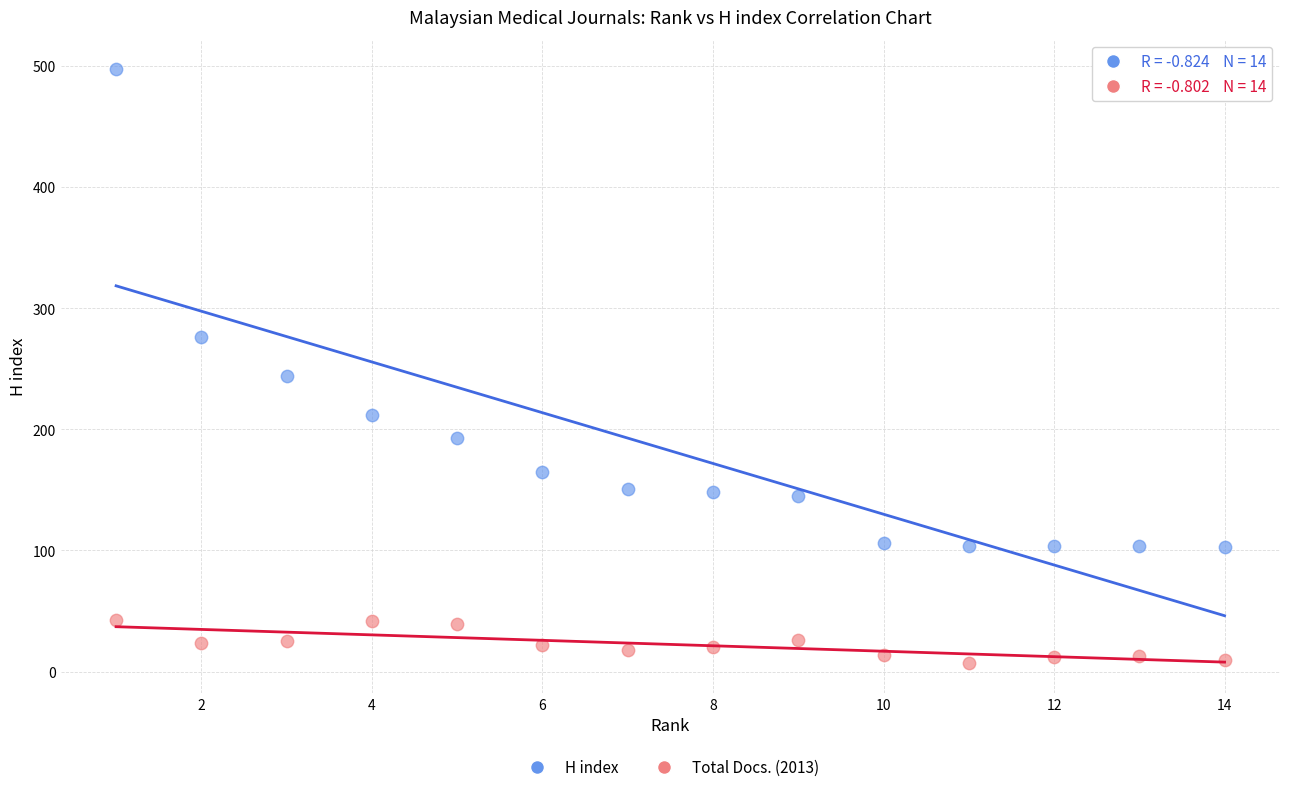

Across all series, what Y value is closest to 252?

244